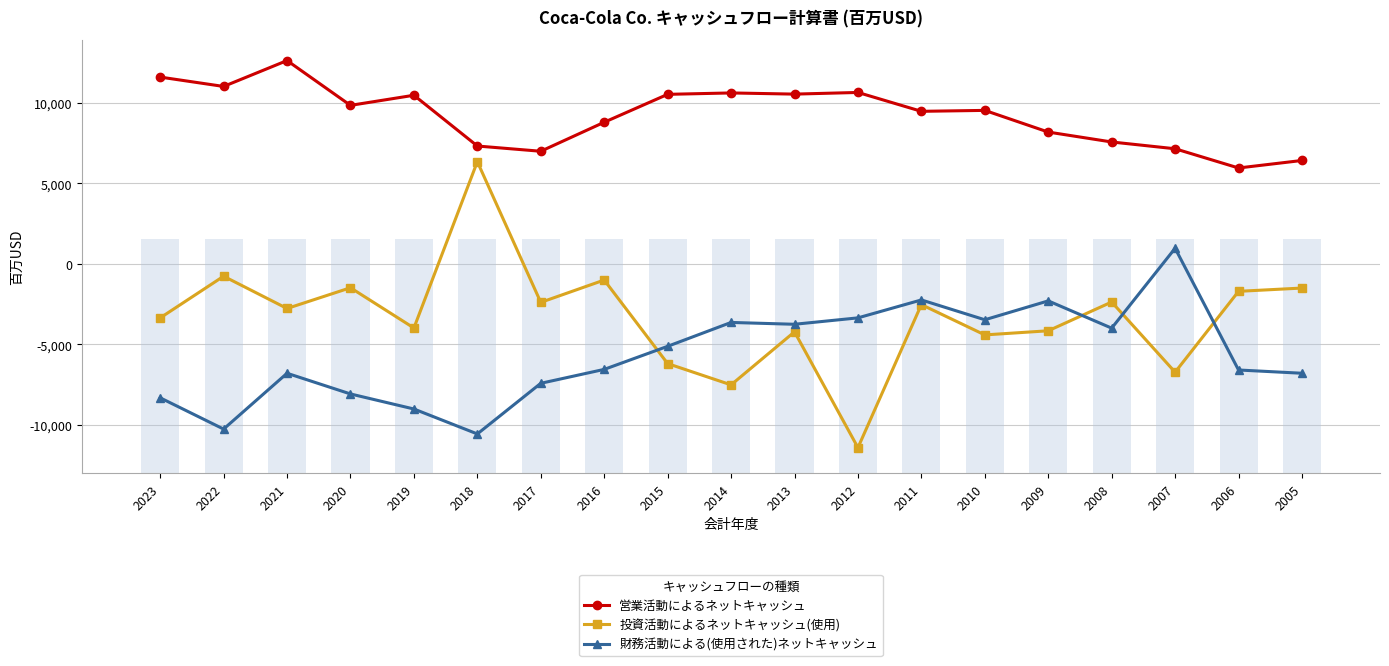

Rank the series by their maximum value, from highest to lowest.

営業活動によるネットキャッシュ, 投資活動によるネットキャッシュ(使用), 財務活動による(使用された)ネットキャッシュ